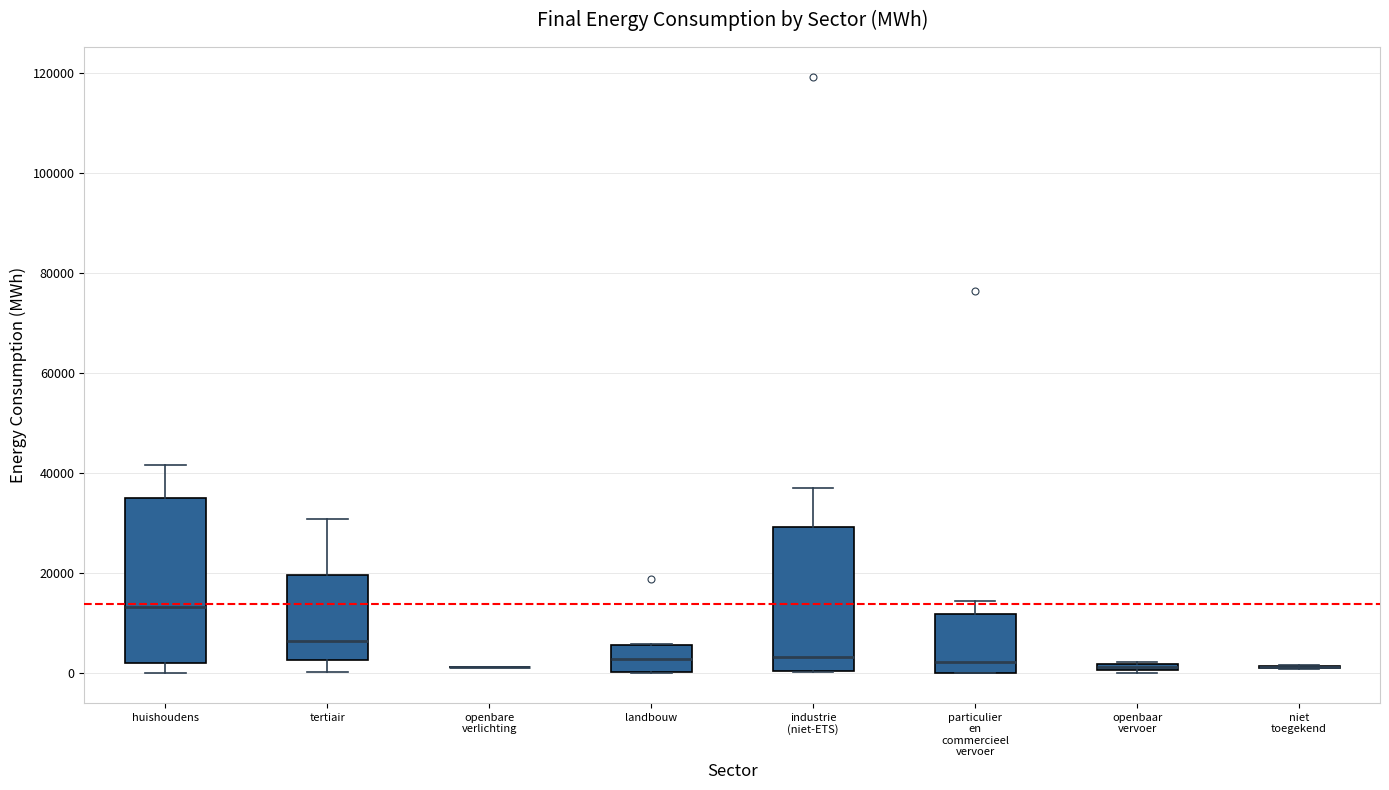

Comparing the boxes themselves (not the whiskers), which one is the tallest?

huishoudens